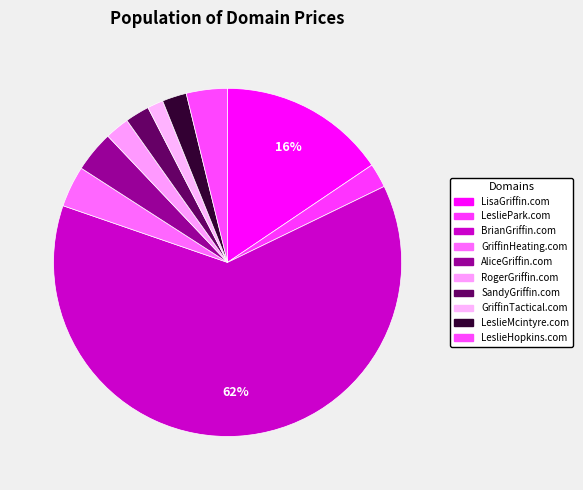

To the nearest percent, what is the combined percentage of RogerGriffin.com and LeslieHopkins.com?

6%